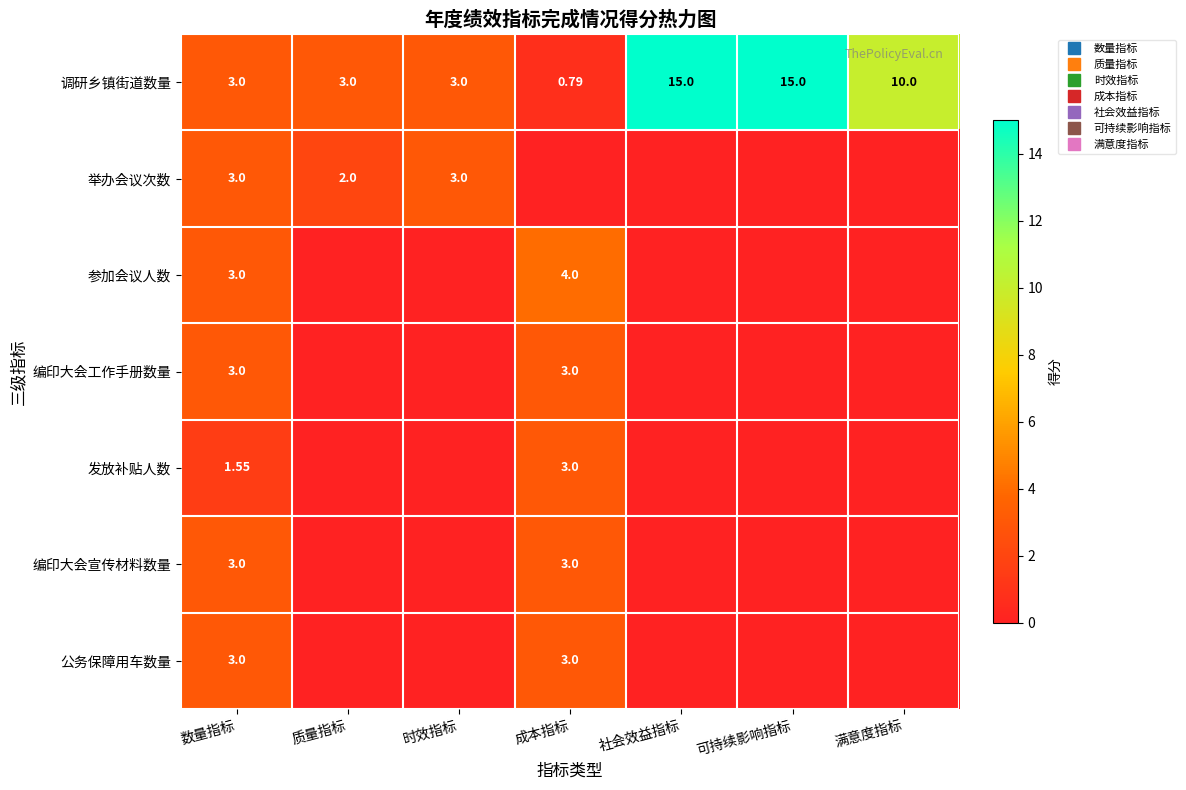

How many values in the 举办会议次数 series exceed 0?

3